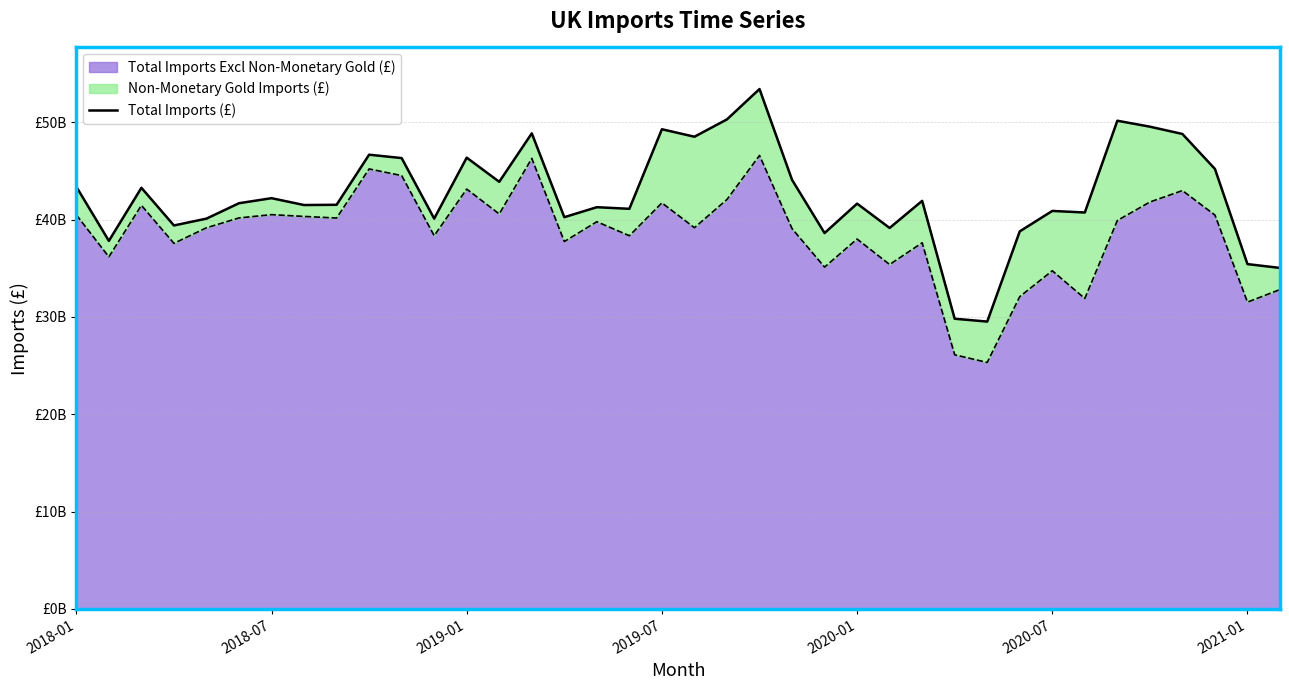

At which category does the chart reach its peak across all series?

21